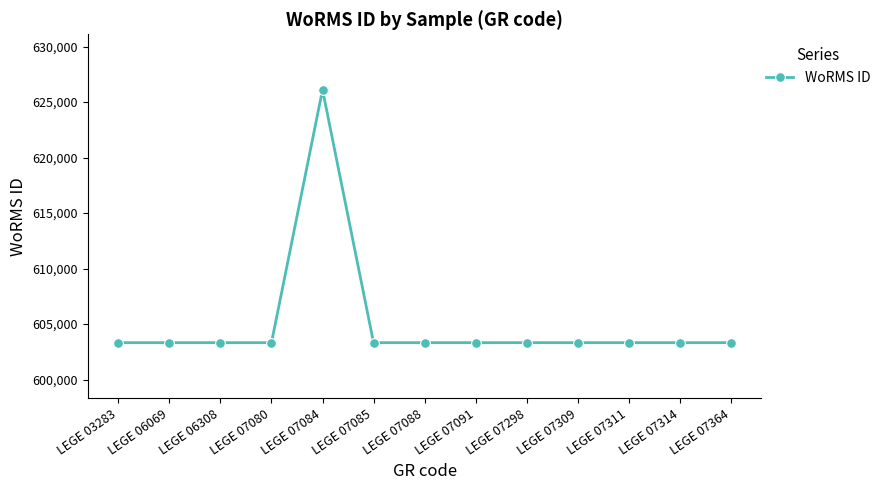

The value at LEGE 07314 is 603321. True or false?

True